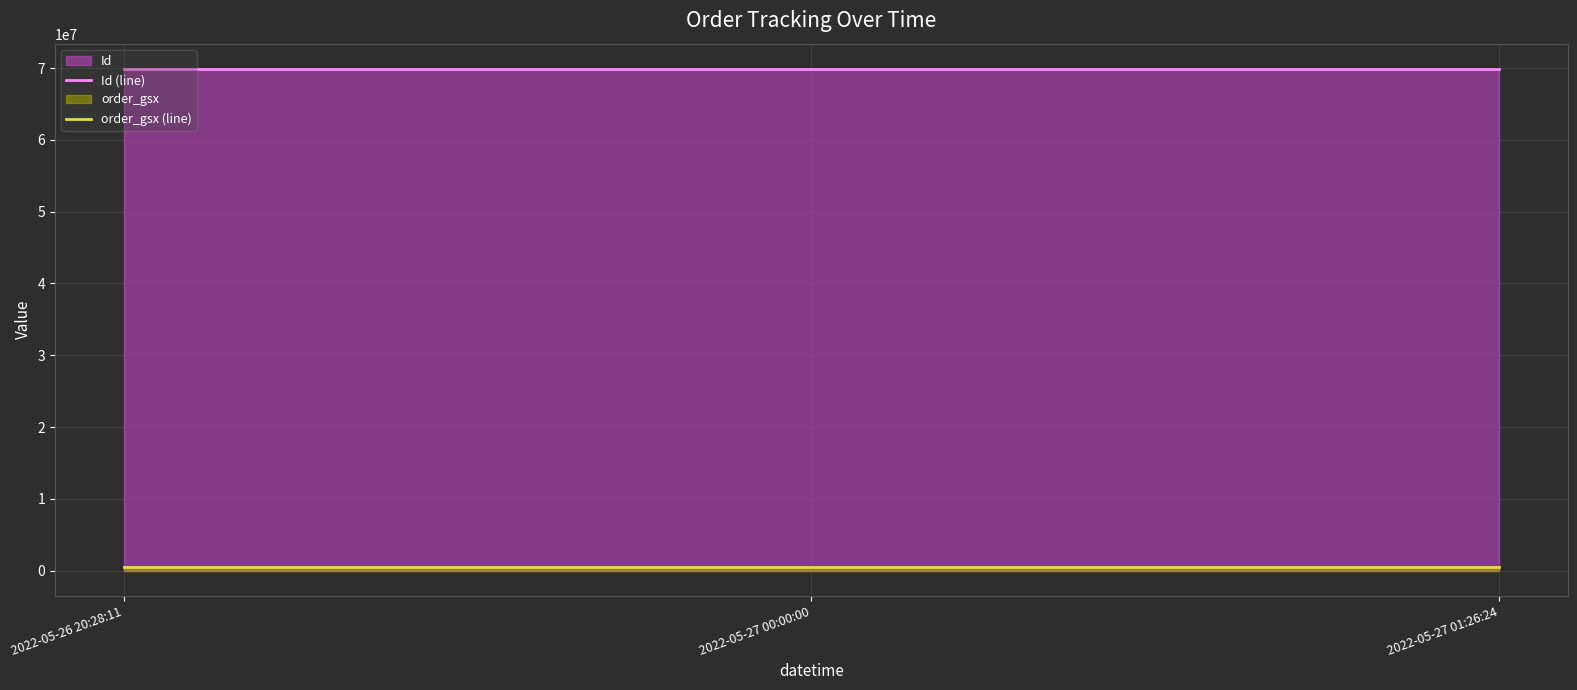

Which category has the lowest value across all series?

2022-05-26 20:28:11